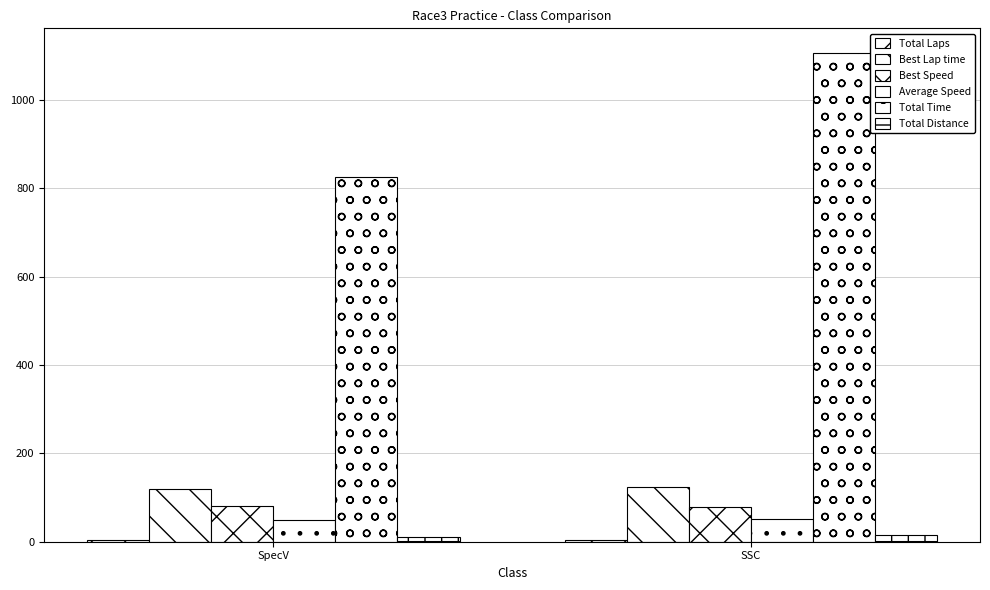

How many values in the Best Speed series exceed 80?

1